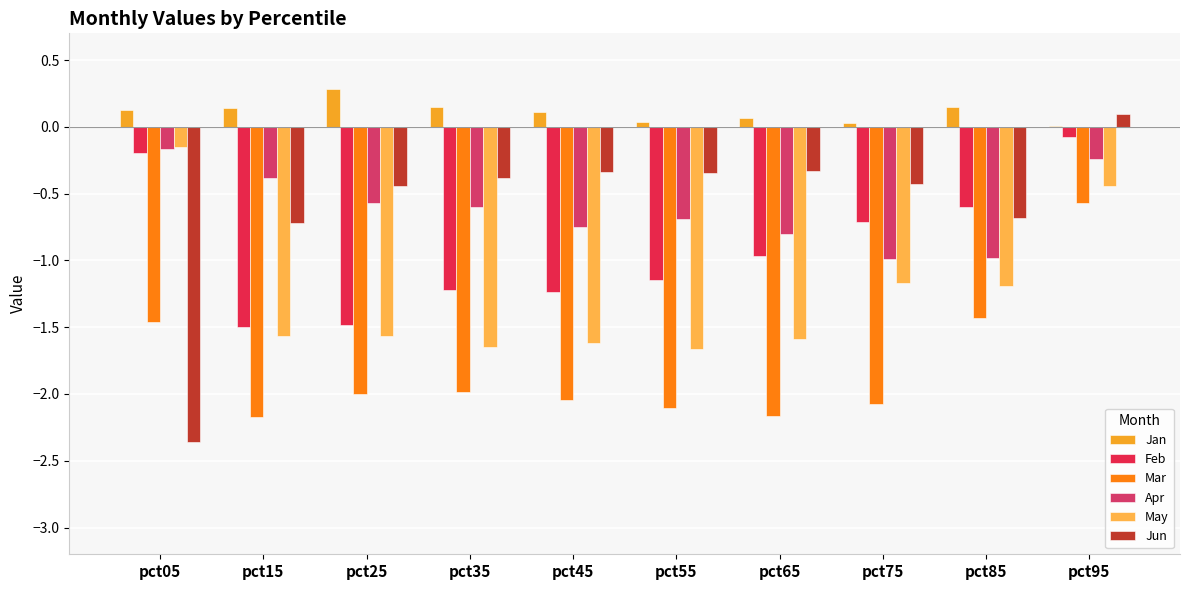

Reading left to right, transcribe all the data shown in this chart.

Jan: 0.1	0.1	0.3	0.2	0.1	0.0	0.1	0.0	0.1	0.0
Feb: -0.2	-1.5	-1.5	-1.2	-1.2	-1.1	-1.0	-0.7	-0.6	-0.1
Mar: -1.5	-2.2	-2.0	-2.0	-2.0	-2.1	-2.2	-2.1	-1.4	-0.6
Apr: -0.2	-0.4	-0.6	-0.6	-0.8	-0.7	-0.8	-1.0	-1.0	-0.2
May: -0.1	-1.6	-1.6	-1.6	-1.6	-1.7	-1.6	-1.2	-1.2	-0.4
Jun: -2.4	-0.7	-0.4	-0.4	-0.3	-0.3	-0.3	-0.4	-0.7	0.1